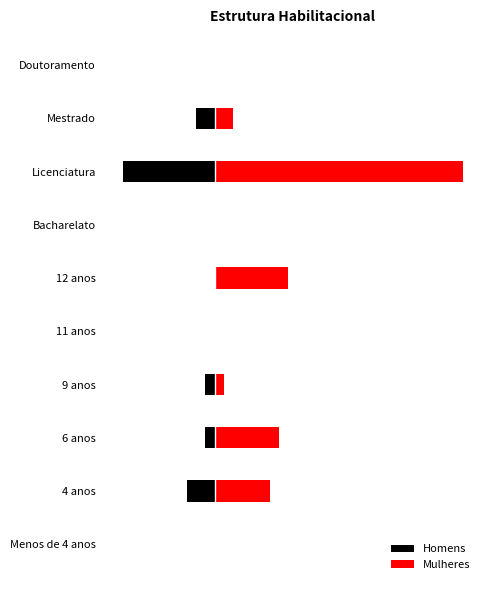

How many bars are there in total?

20